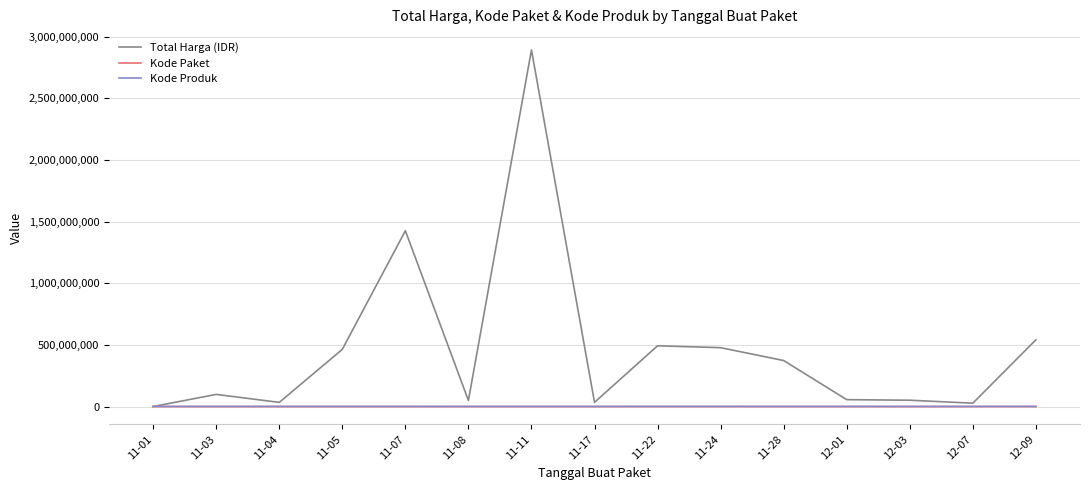

Which series has the widest spread of values?

Total Harga (IDR)